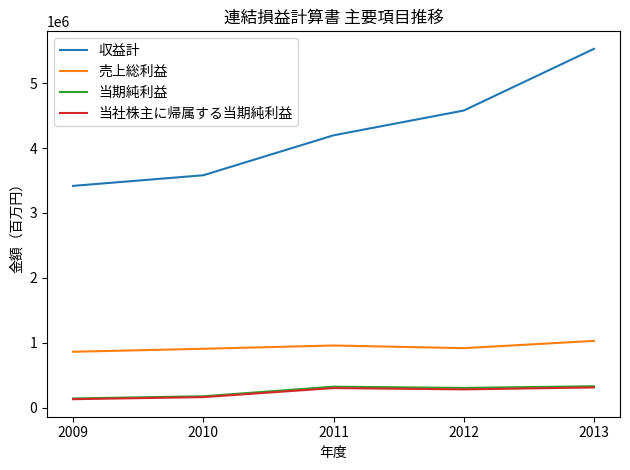

True or false: 売上総利益 and 収益計 cross at least once.

False